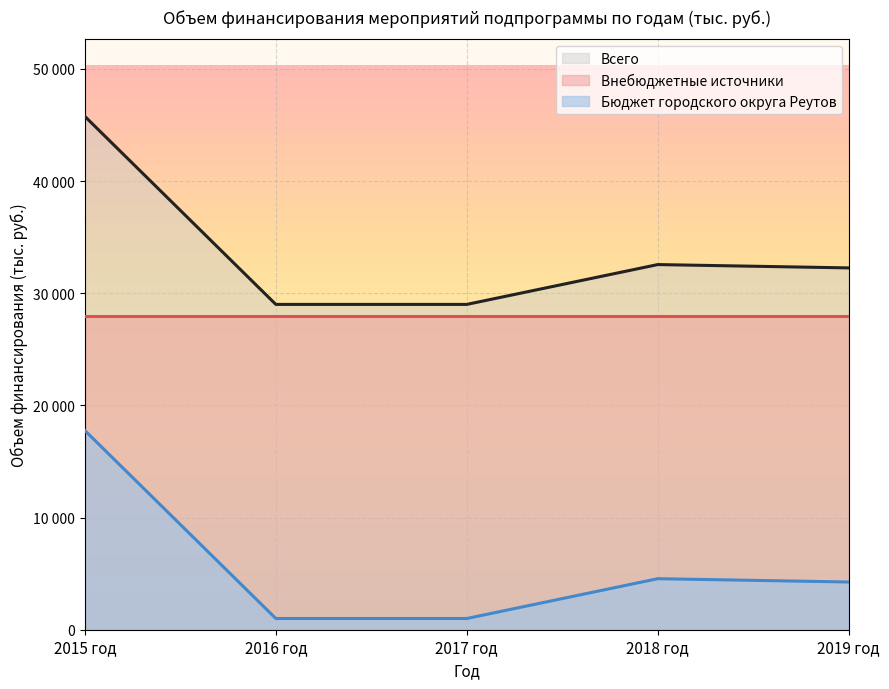

True or false: Всего and Бюджет городского округа Реутов intersect in this chart.

False